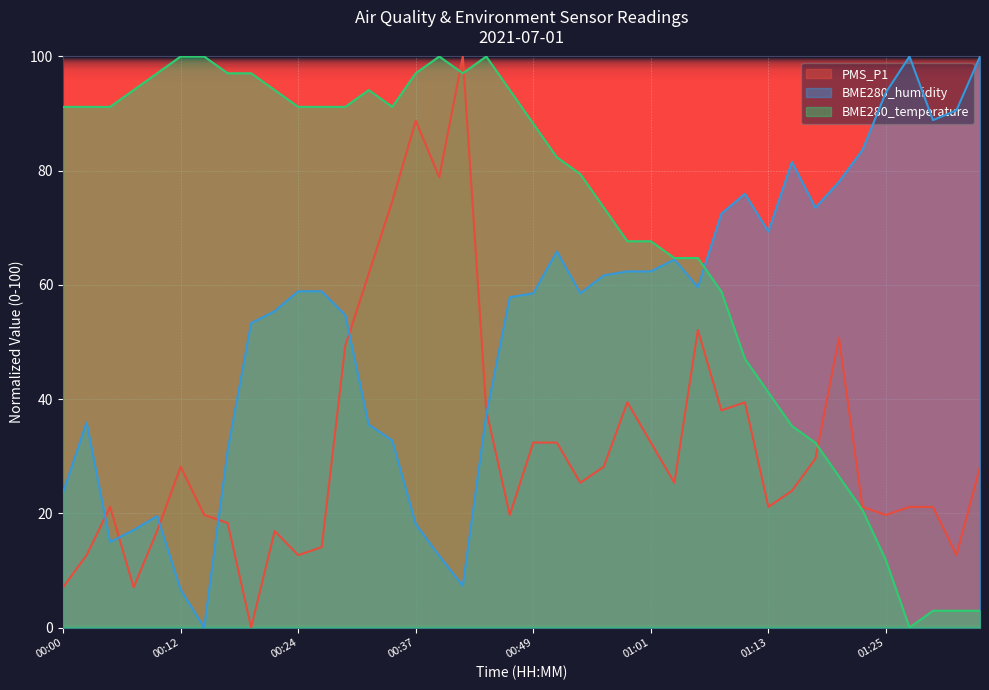

Which category has the highest value across all series?

00:41